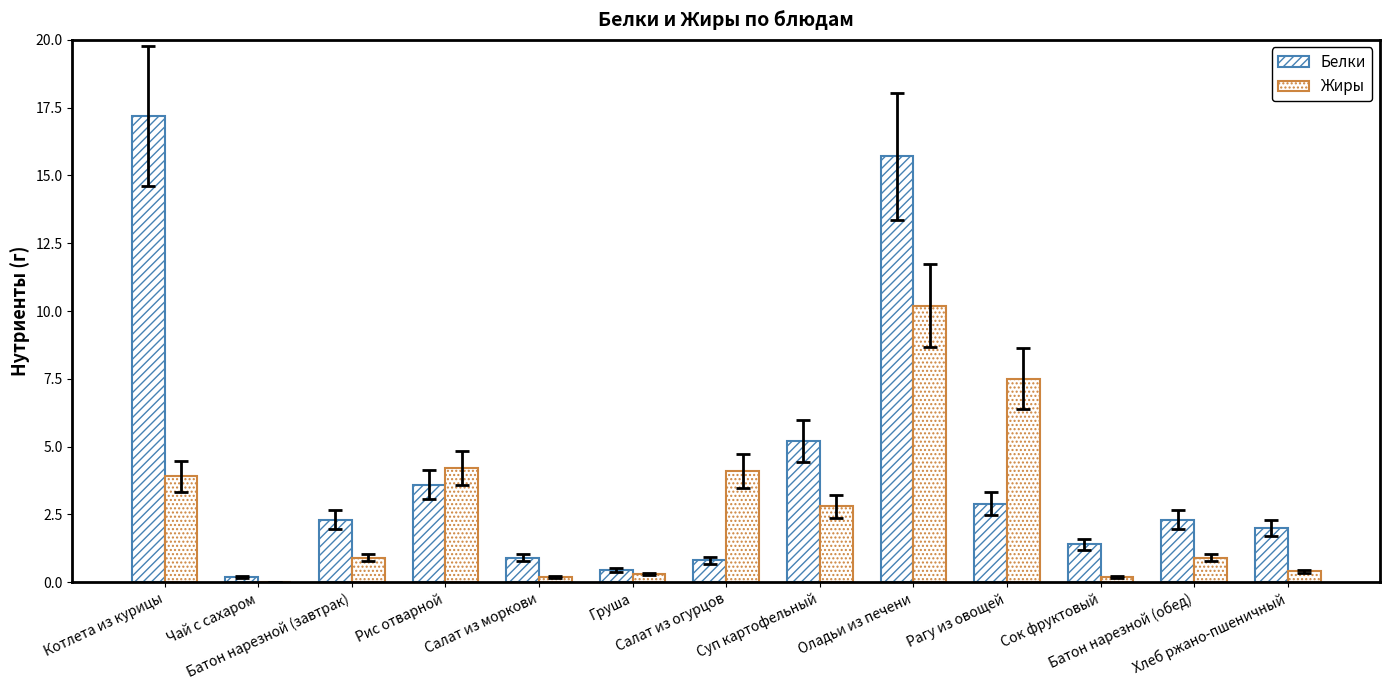

Where does the Белки series first go above 2?

Котлета из курицы